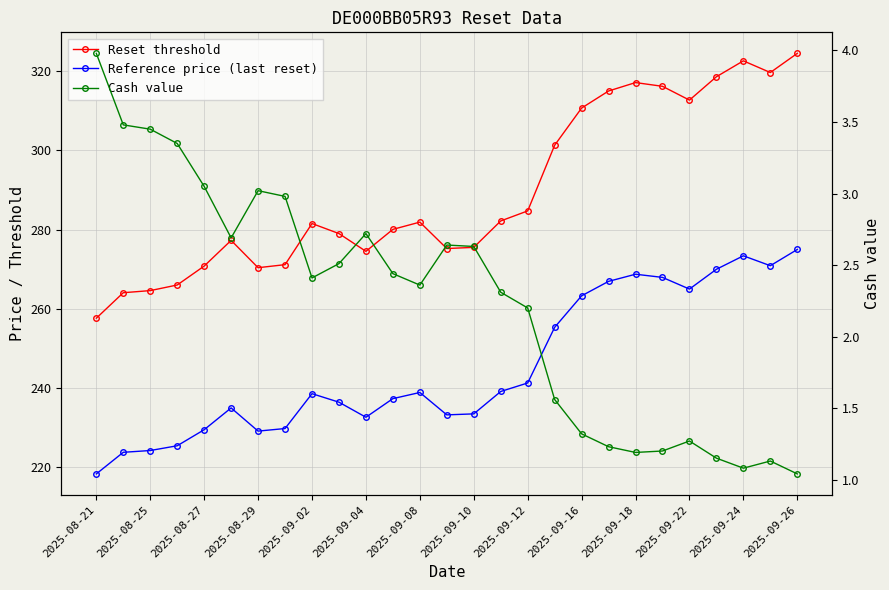

How many series are shown in this chart?

3